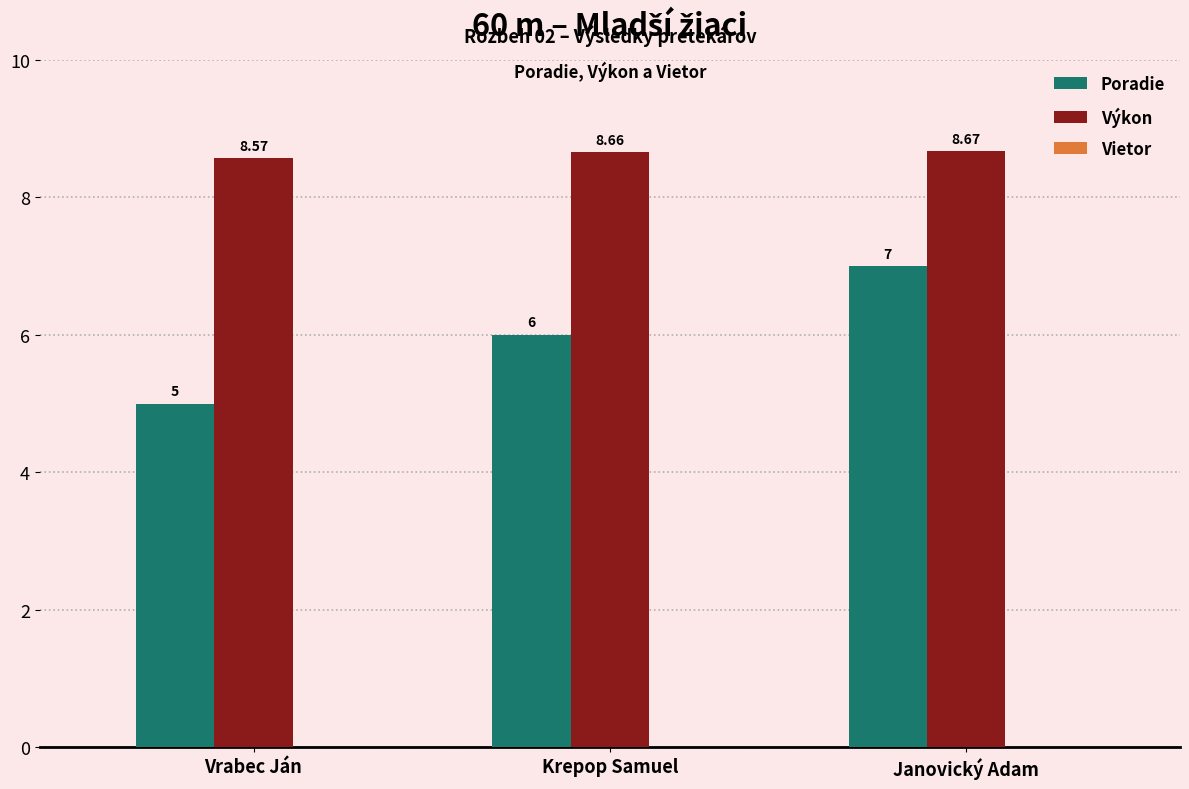

What position from the left is Krepop Samuel?

2